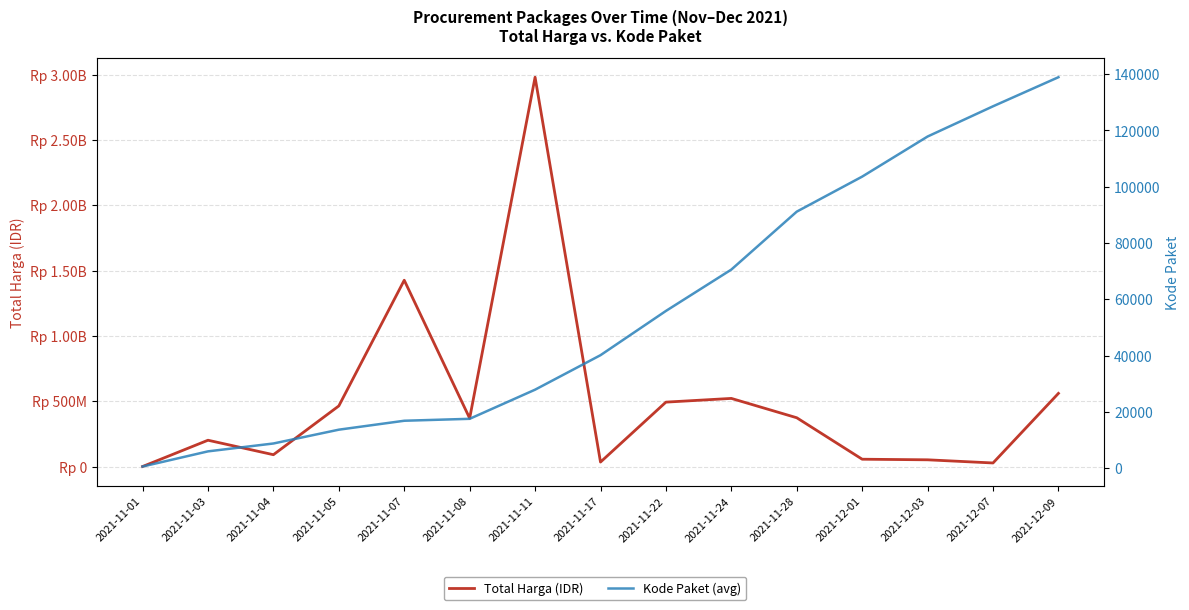

How many values in the Total Harga (IDR) series are below 369535800?

7